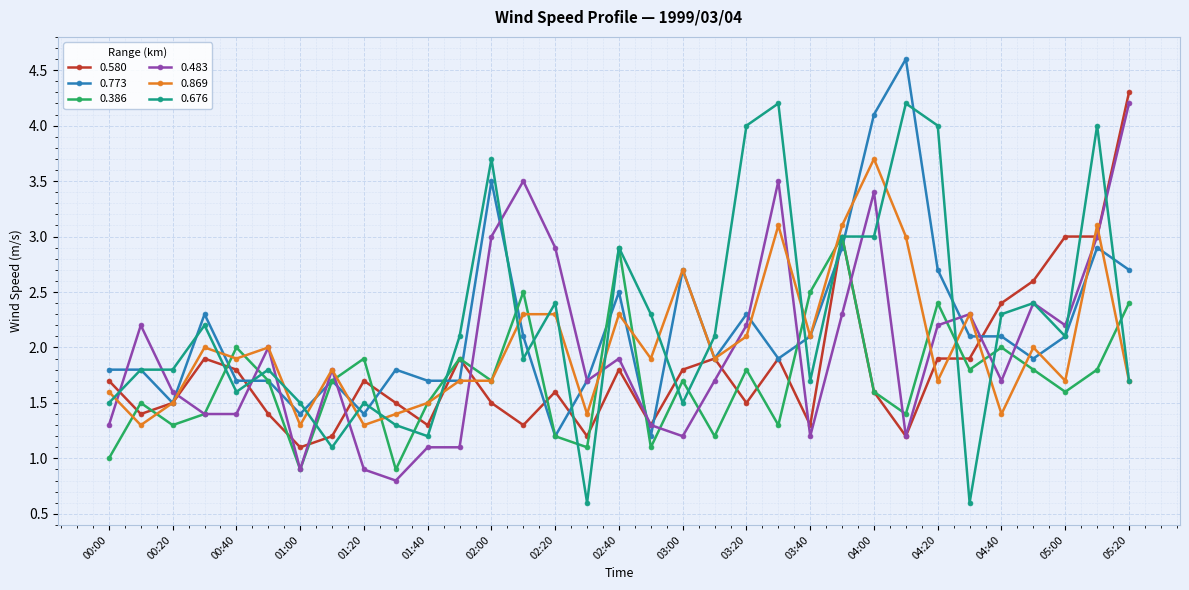

What is the maximum value shown in the chart?

4.6